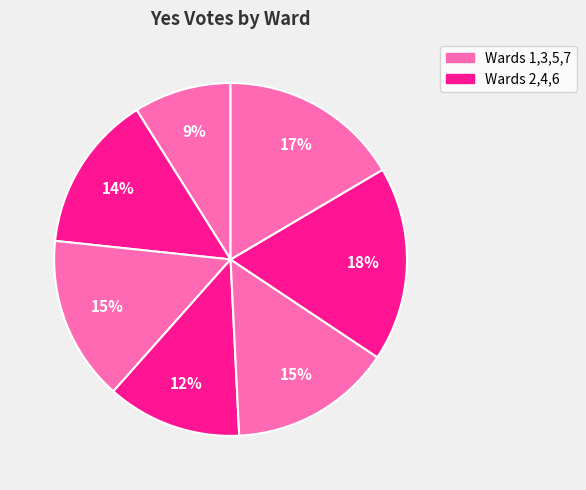

Which slice is the smallest?

Ward 1